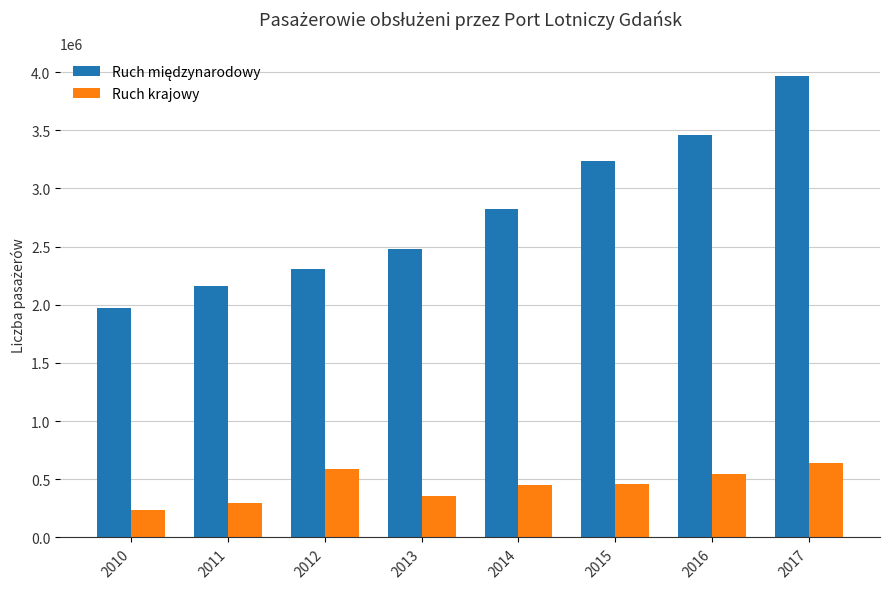

How many values in the Ruch krajowy series are below 456939?

4